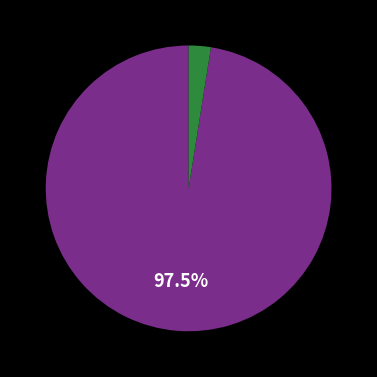

Is there a majority slice in this chart?

Yes